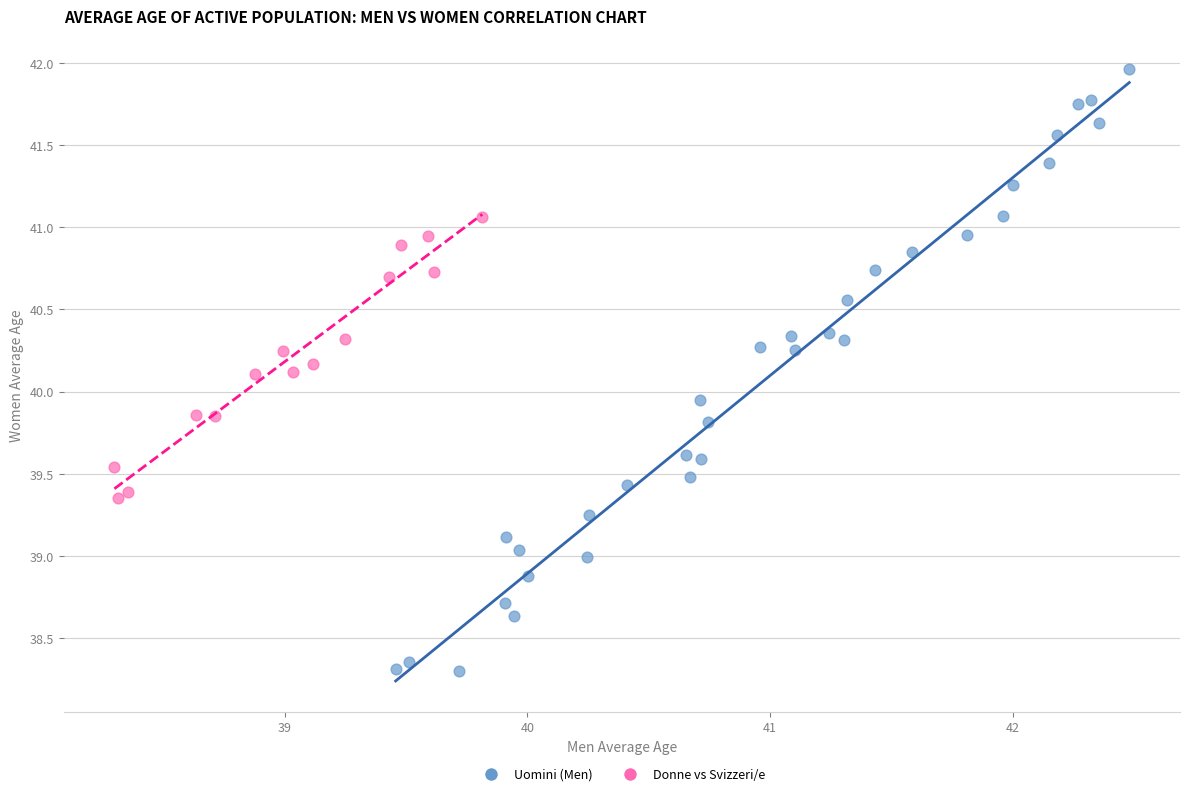

Which series reaches the maximum Y coordinate?

Uomini (Men)